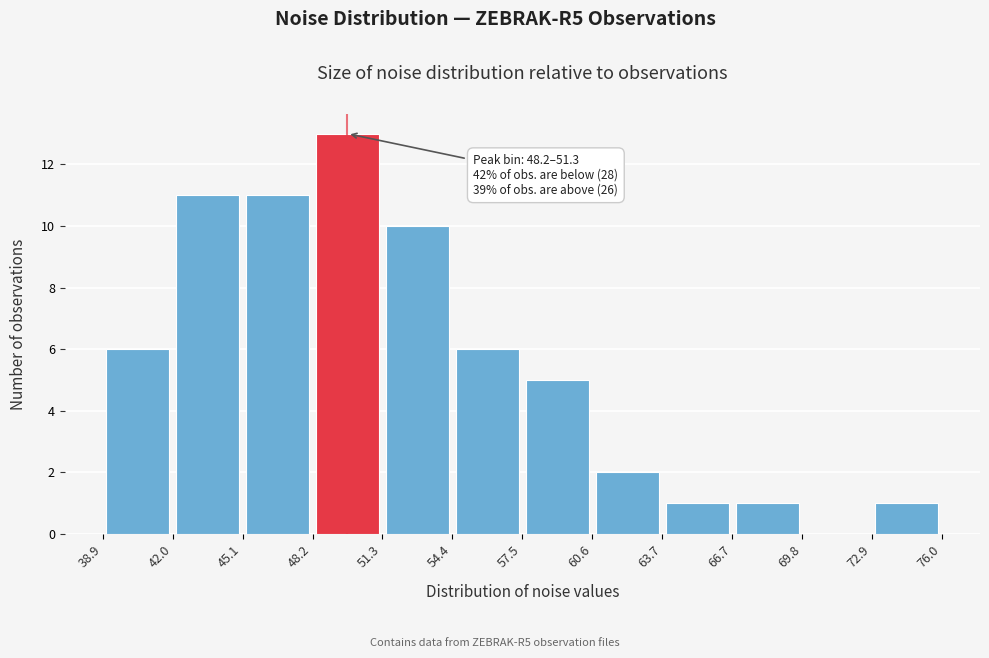

Over which range of the x-axis is the bar tallest?

48.2 to 51.3